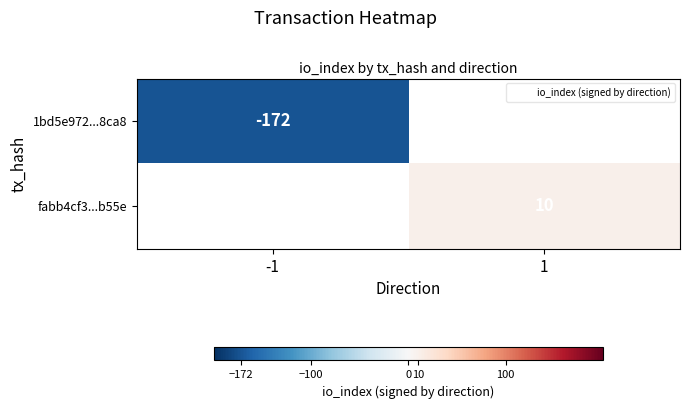

Which series has the widest spread of values?

1bd5e972...8ca8